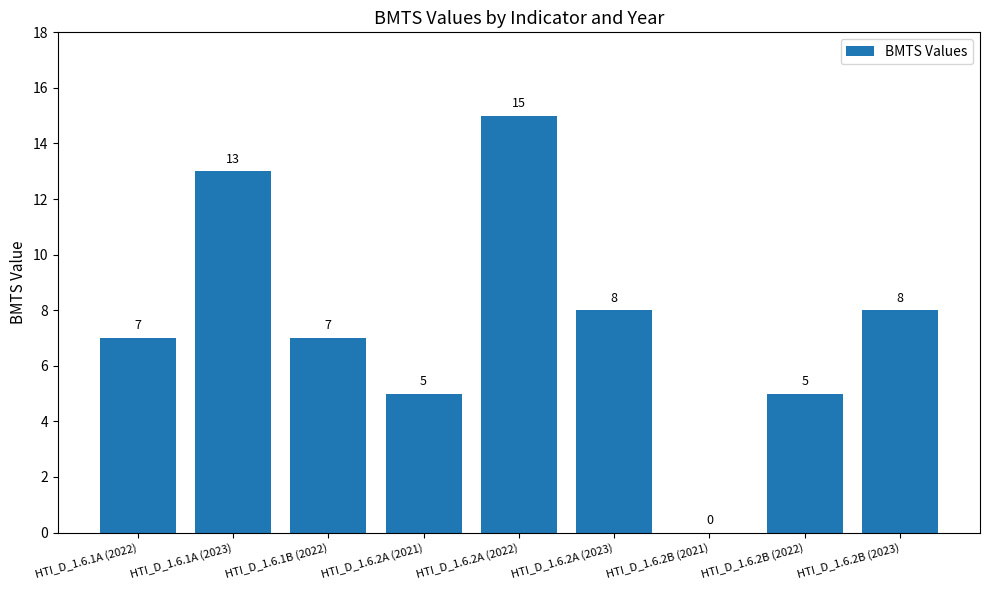

Reading left to right, list all the values displayed in this chart.

7	13	7	5	15	8	0	5	8